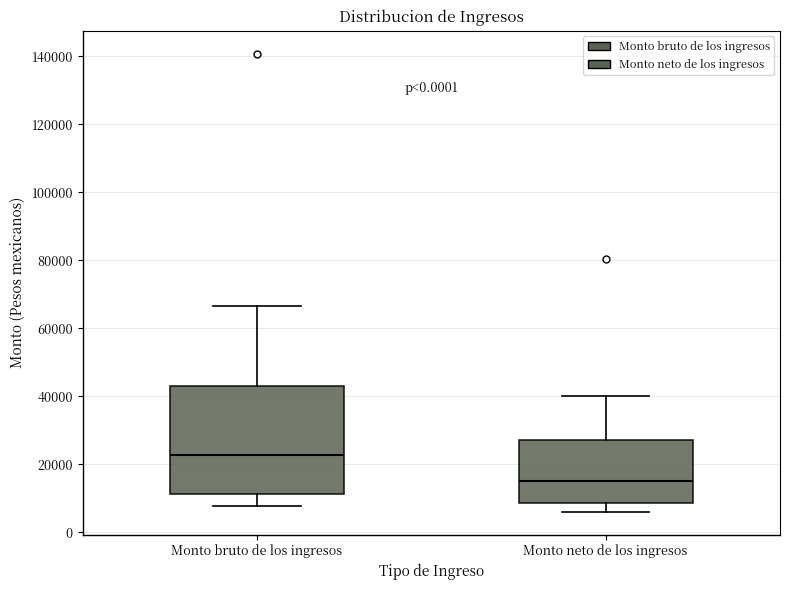

Where does the median line of the box for Monto neto de los ingresos sit on the y-axis? The values are not printed on the chart, so give them approximately, as read against the axis.

16000